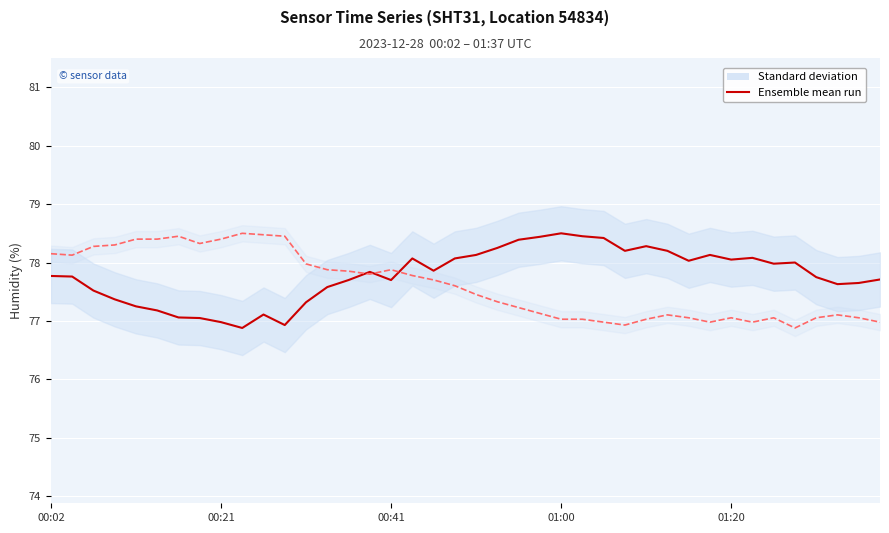

What position from the right is 26?

14